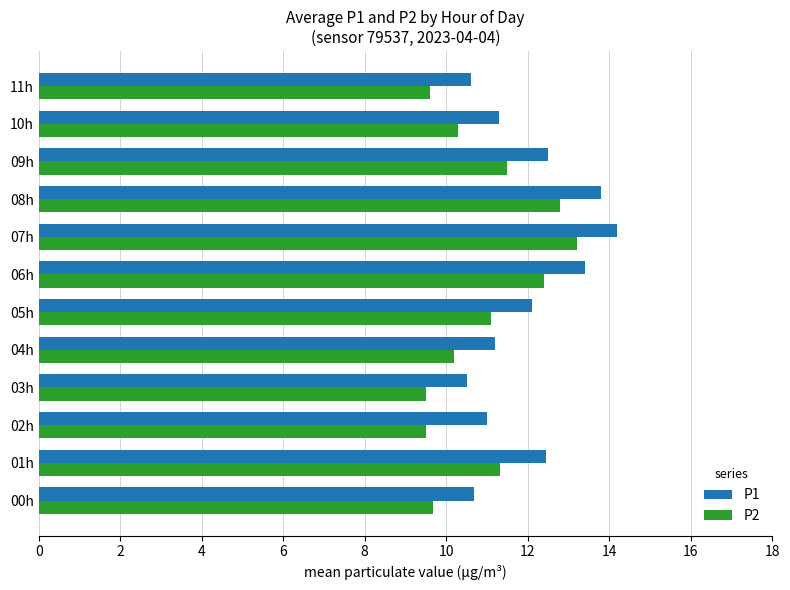

What is the maximum value for P2?

13.2